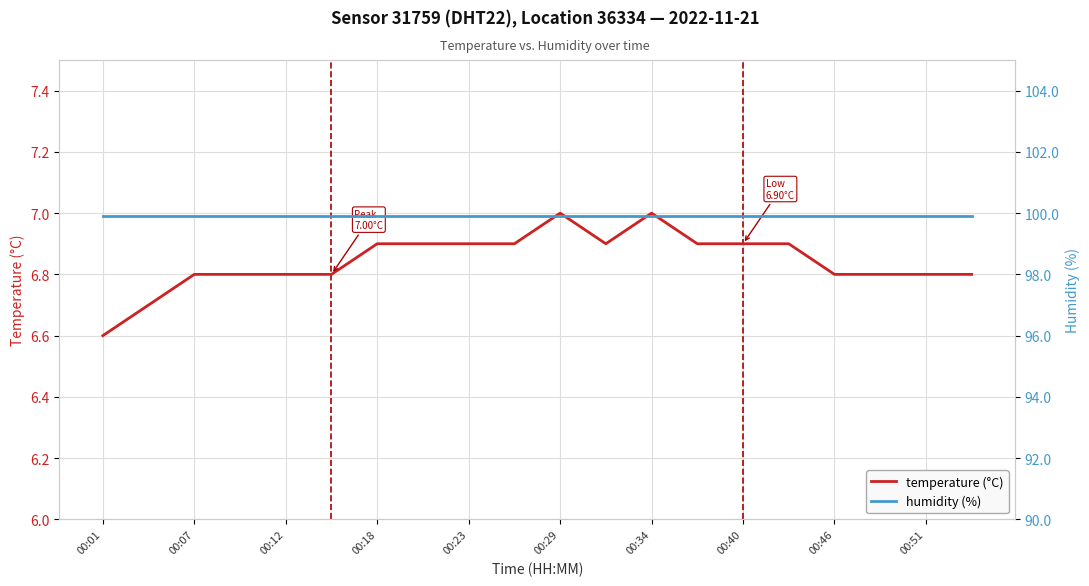

The temperature (°C) series shows 11.5 at 00:46. True or false?

False